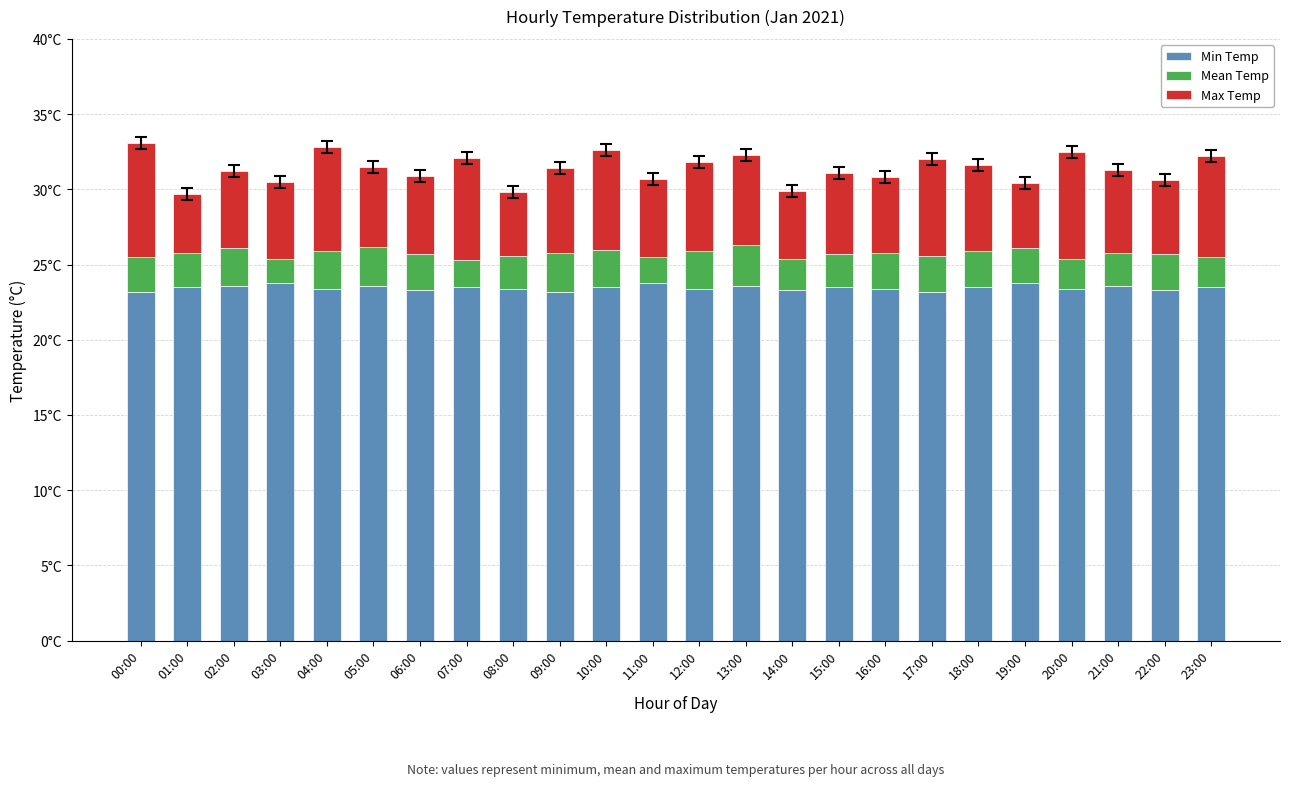

True or false: Min Temp has a value of 23.5 at 07:00.

True